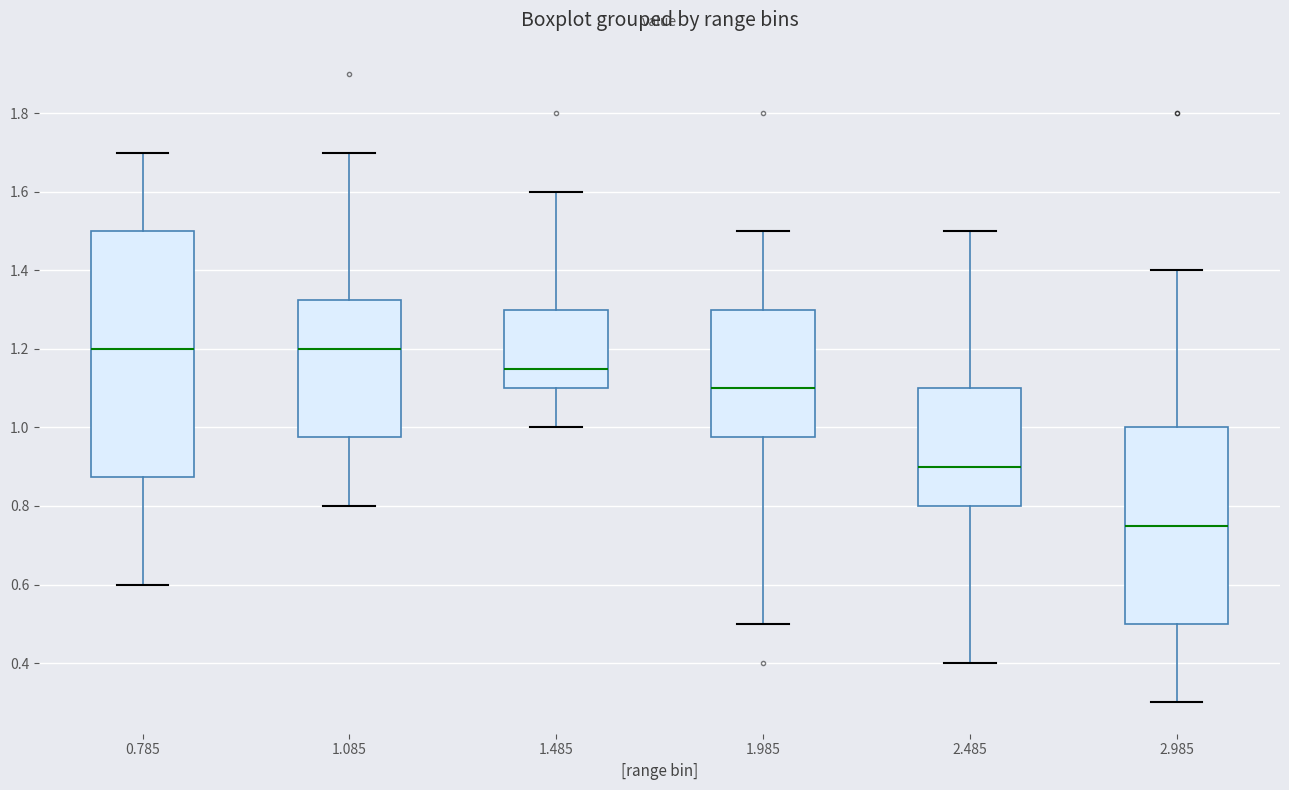

Reading left to right, transcribe this box plot: for each box, give where its median line is, the range the box spans, and where its two whiskers end, as read against the y-axis. The values are not printed on the chart, so give them approximately, as read against the axis.

0.785: median 1.20, box 0.88 to 1.50, whiskers 0.60 to 1.70
1.085: median 1.20, box 0.98 to 1.32, whiskers 0.80 to 1.70
1.485: median 1.16, box 1.10 to 1.30, whiskers 1.00 to 1.60
1.985: median 1.10, box 0.98 to 1.30, whiskers 0.50 to 1.50
2.485: median 0.90, box 0.80 to 1.10, whiskers 0.40 to 1.50
2.985: median 0.76, box 0.50 to 1.00, whiskers 0.30 to 1.40